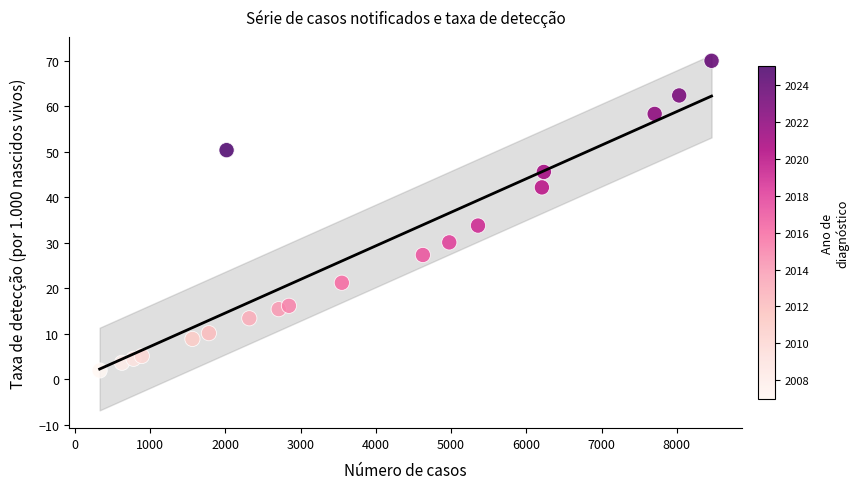

What Y value in the scatter plot is closest to 35?

33.8